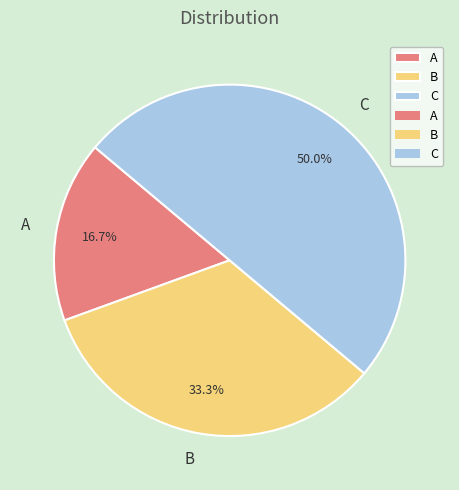

Does B account for over 50% of the chart?

No